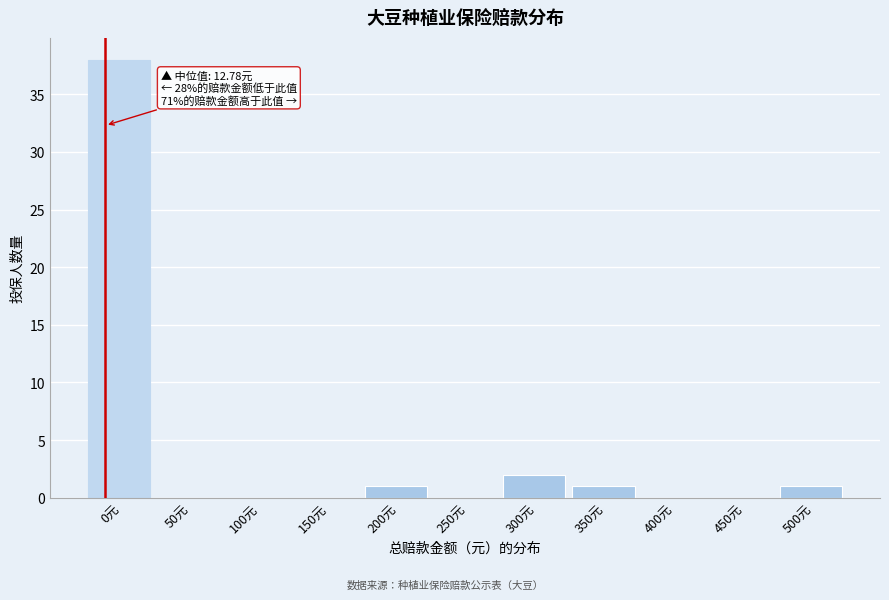

Reading left to right, extract all data points from this chart.

0元=38	50元=0	100元=0	150元=0	200元=1	250元=0	300元=2	350元=1	400元=0	450元=0	500元=1